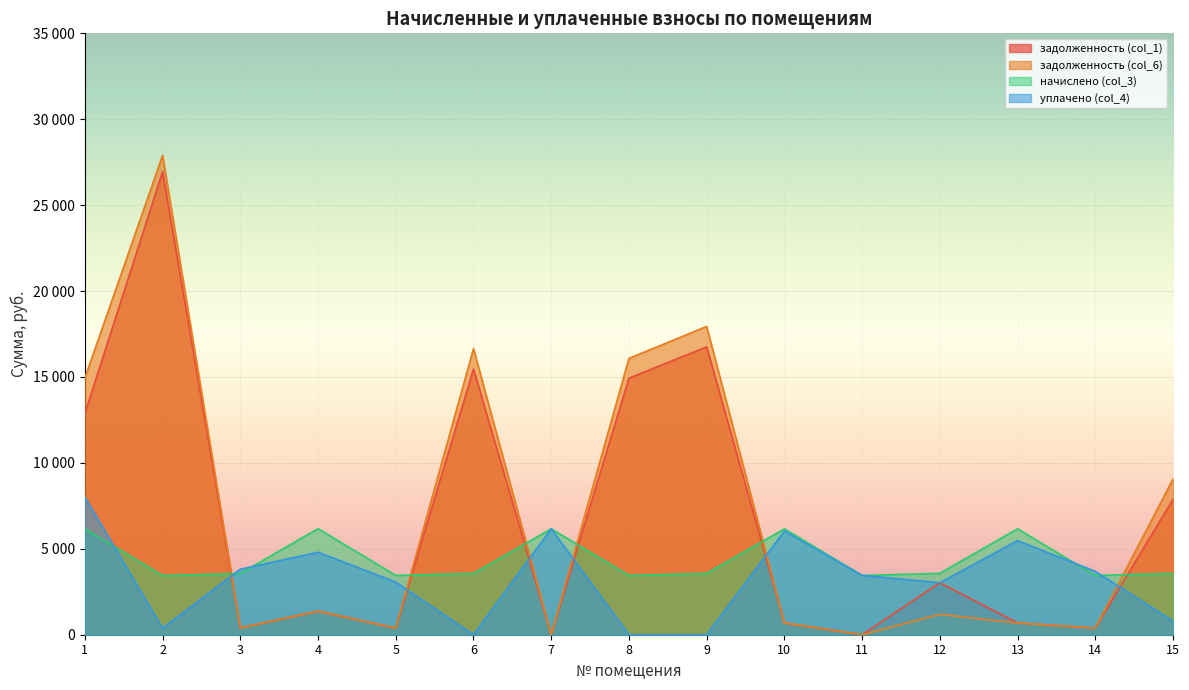

Between 7 and 8, which is larger?

8